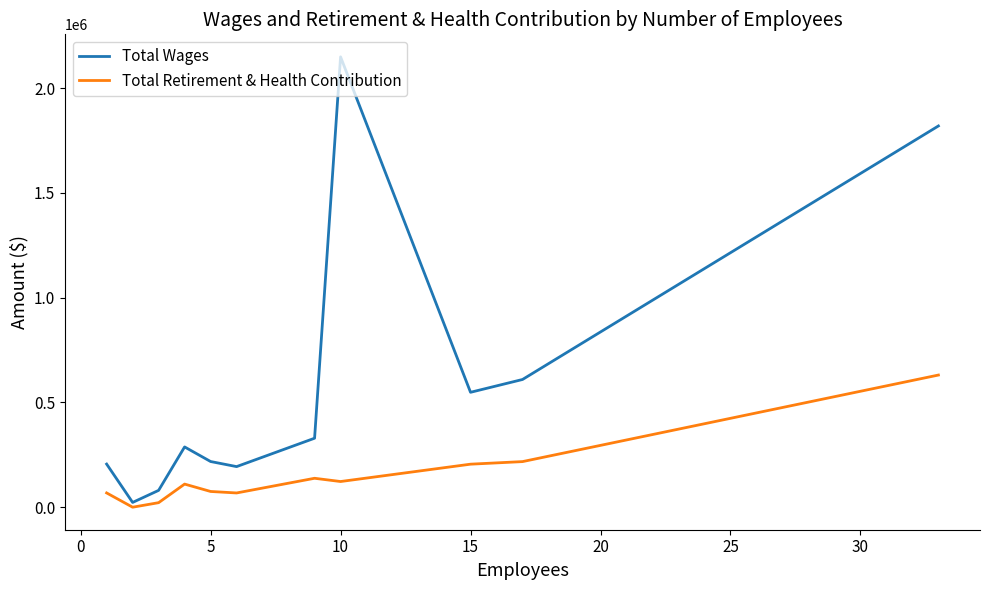

Which series has the largest total across all categories?

Total Wages